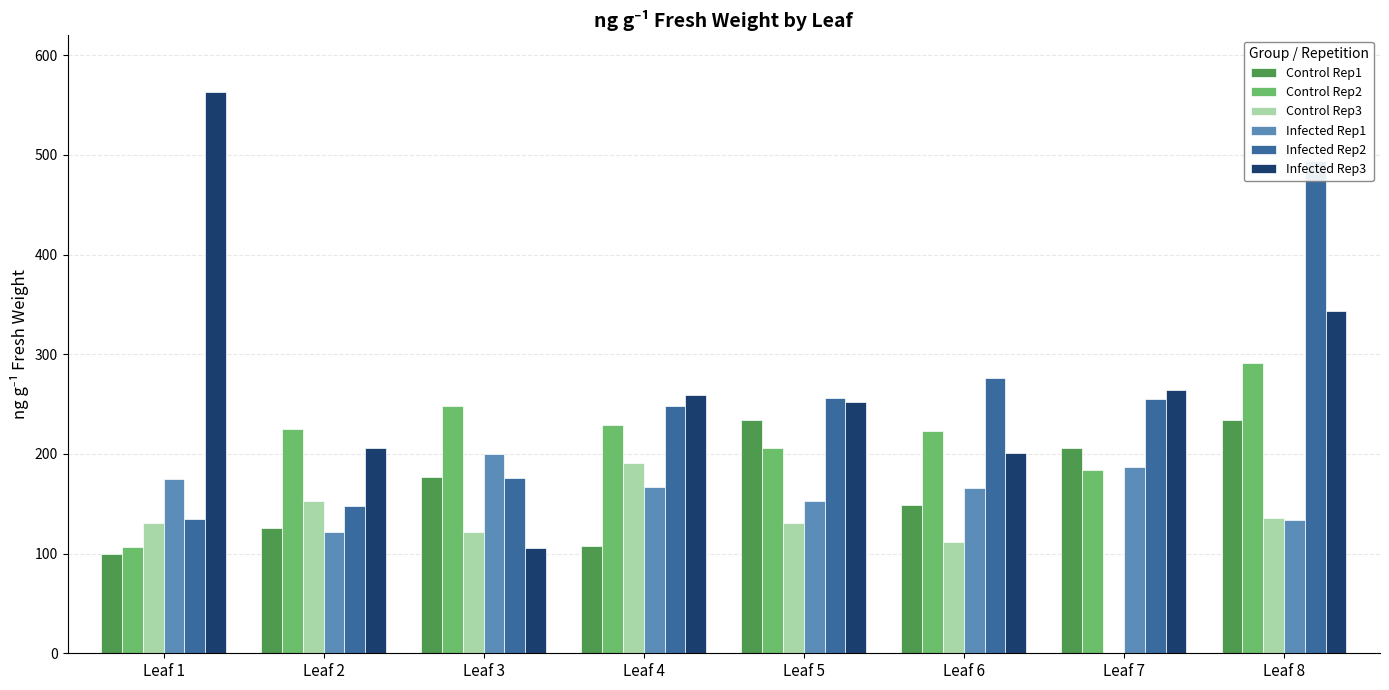

What is the greatest value displayed?

562.8